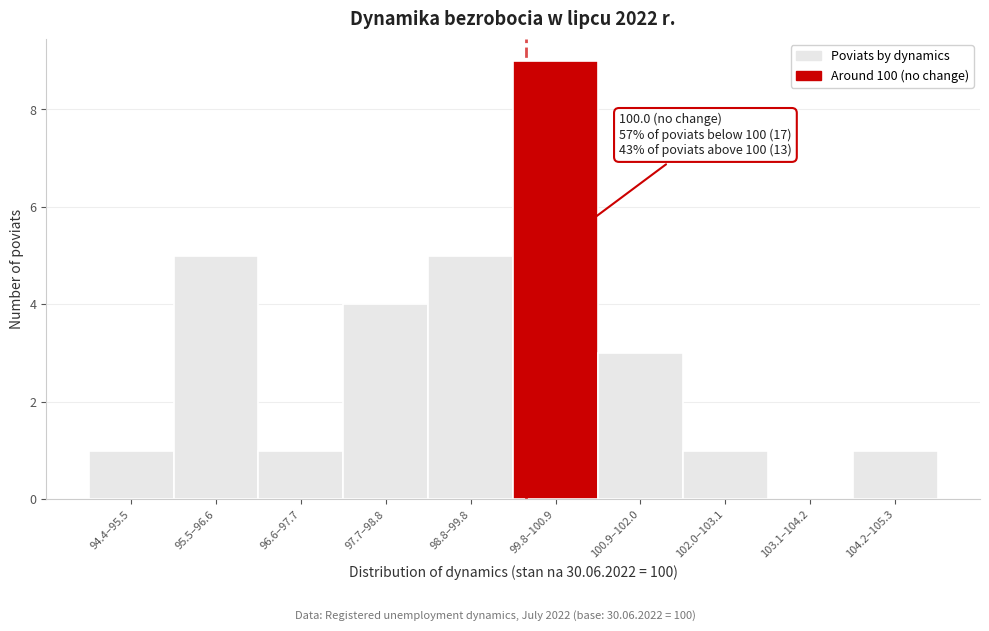

Reading left to right, transcribe all the data shown in this chart.

94.4–95.5=1	95.5–96.6=5	96.6–97.7=1	97.7–98.8=4	98.8–99.8=5	99.8–100.9=9	100.9–102.0=3	102.0–103.1=1	103.1–104.2=0	104.2–105.3=1